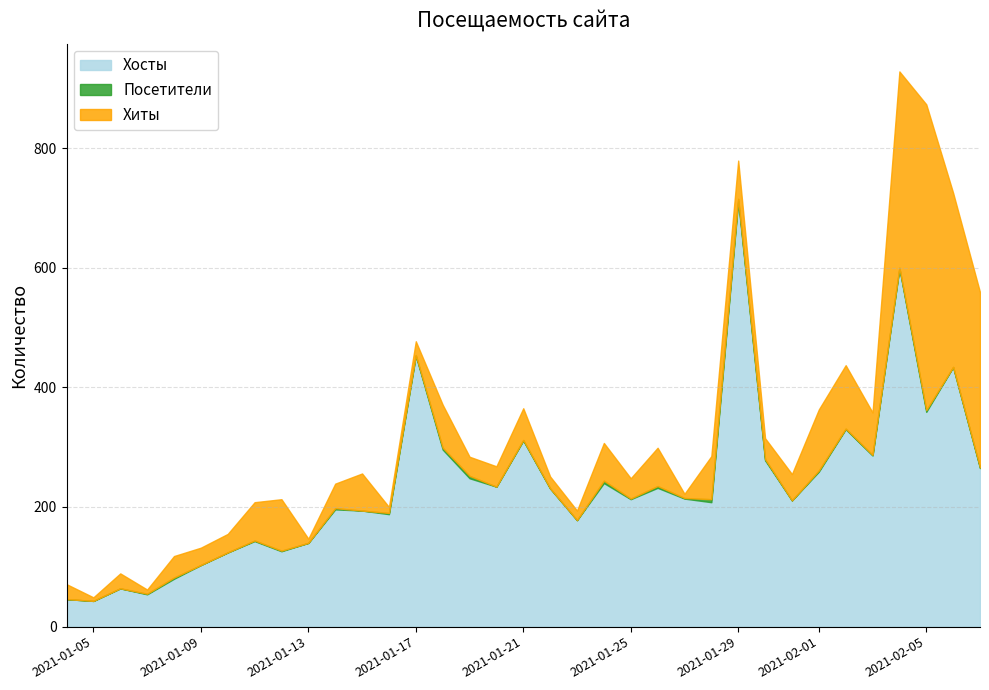

How many lines are shown in the chart?

3